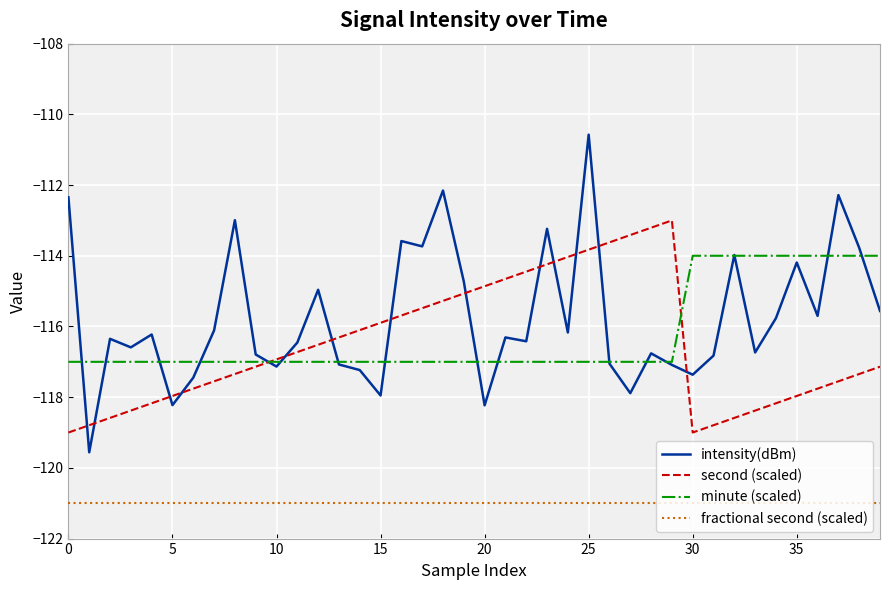

What is the maximum value shown in the chart?

-110.6